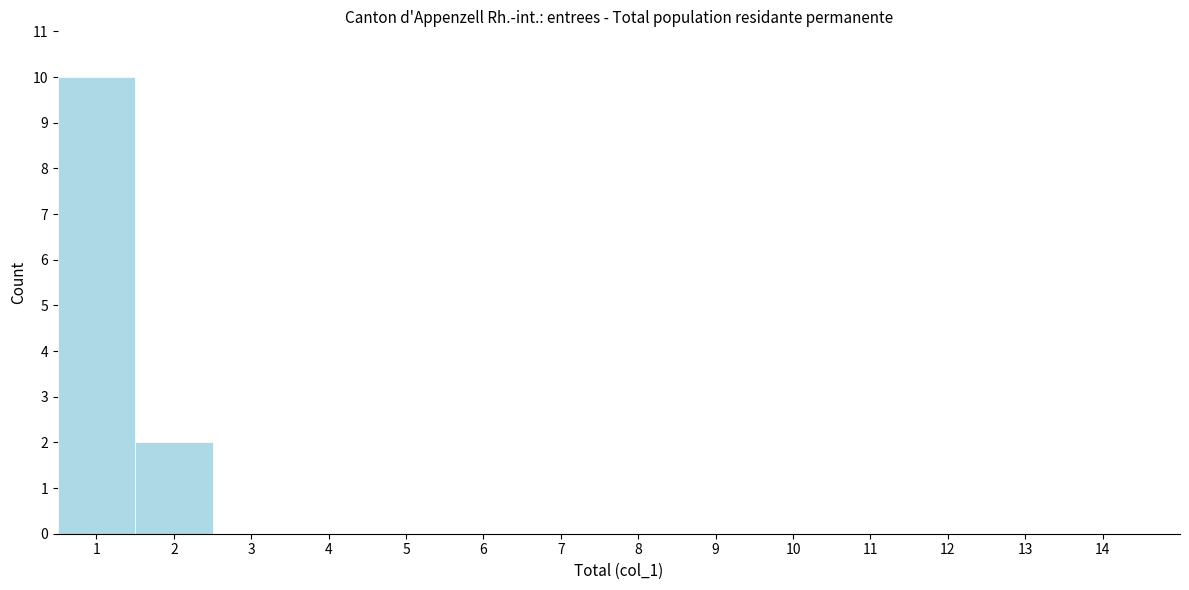

Over which range of the x-axis is the bar tallest?

0.5 to 1.5